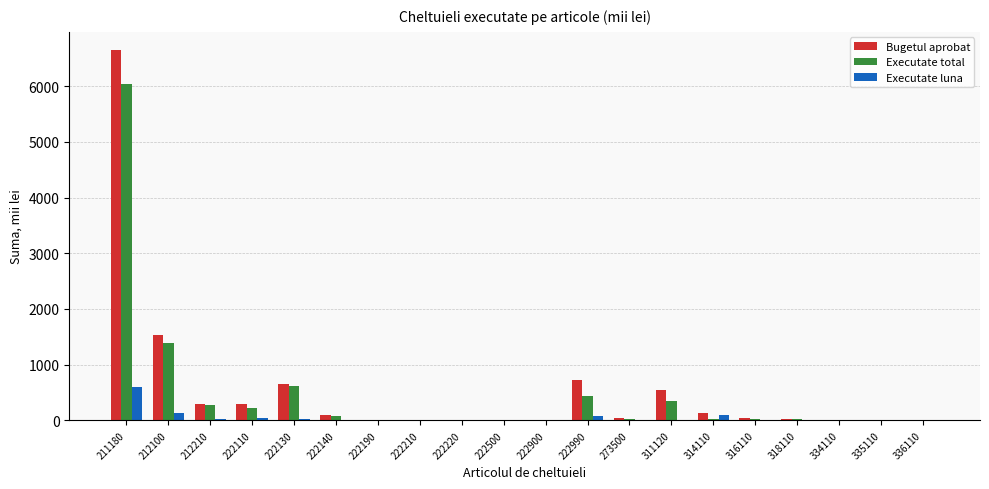

What is the maximum value for Bugetul aprobat?

6642.5